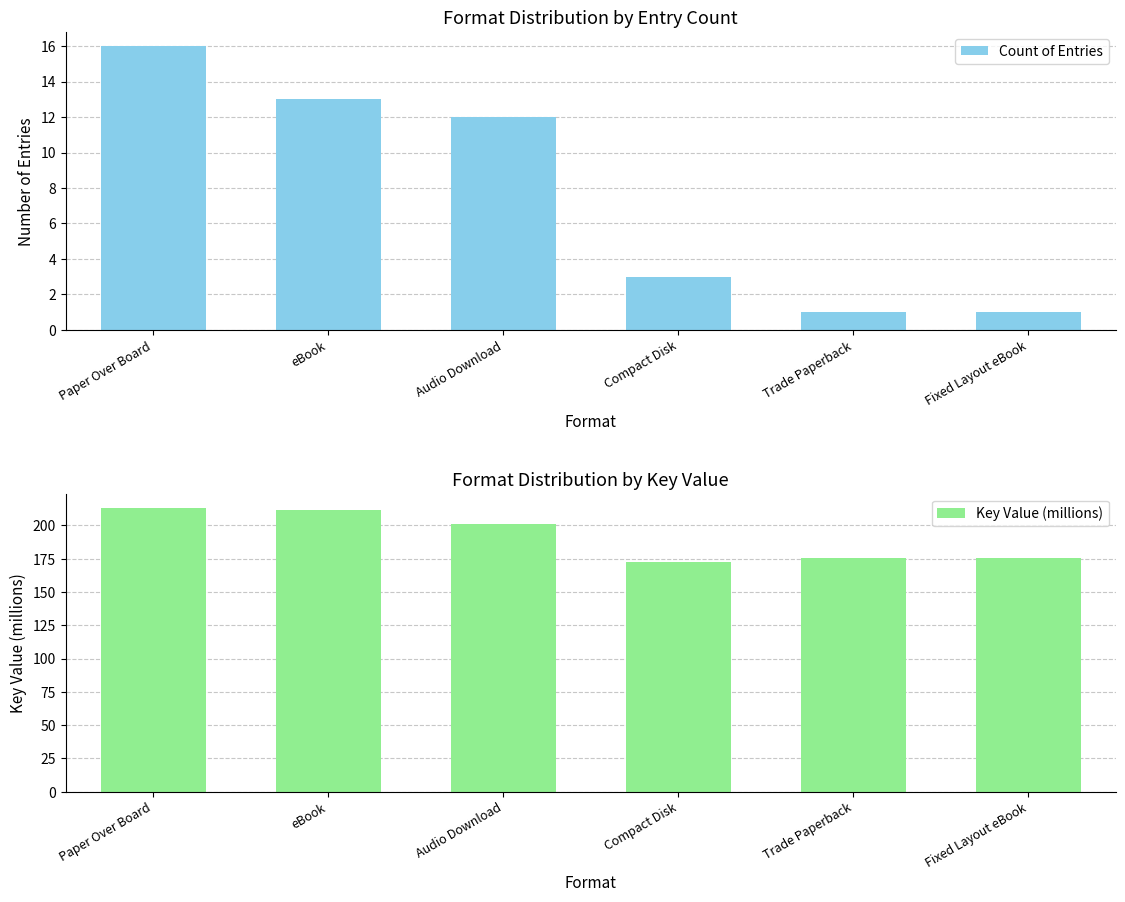

At which category is the sum across all series the highest?

Paper Over Board